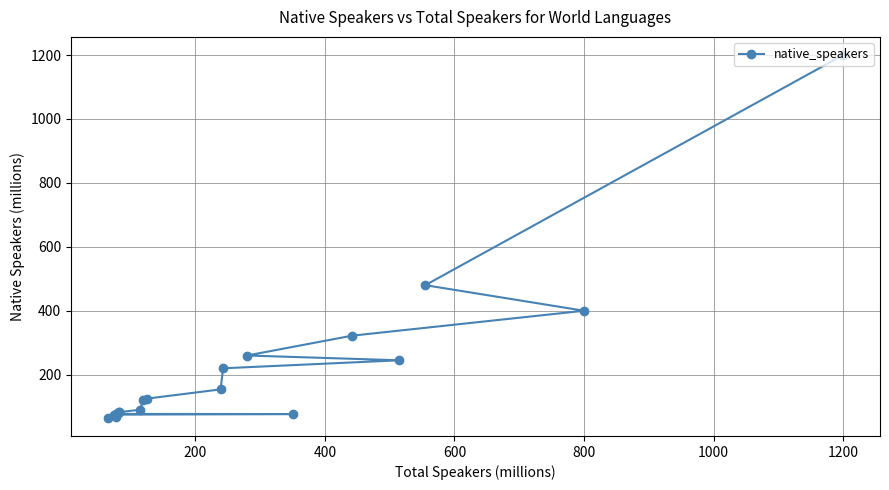

What is the sum of all values?

4305.0